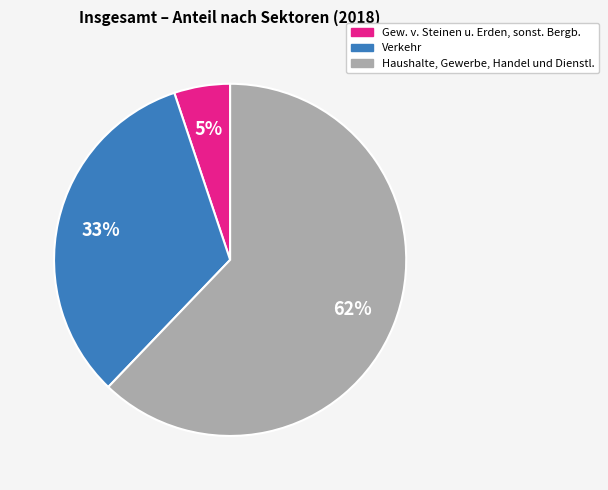

Does any single category account for the majority?

Yes